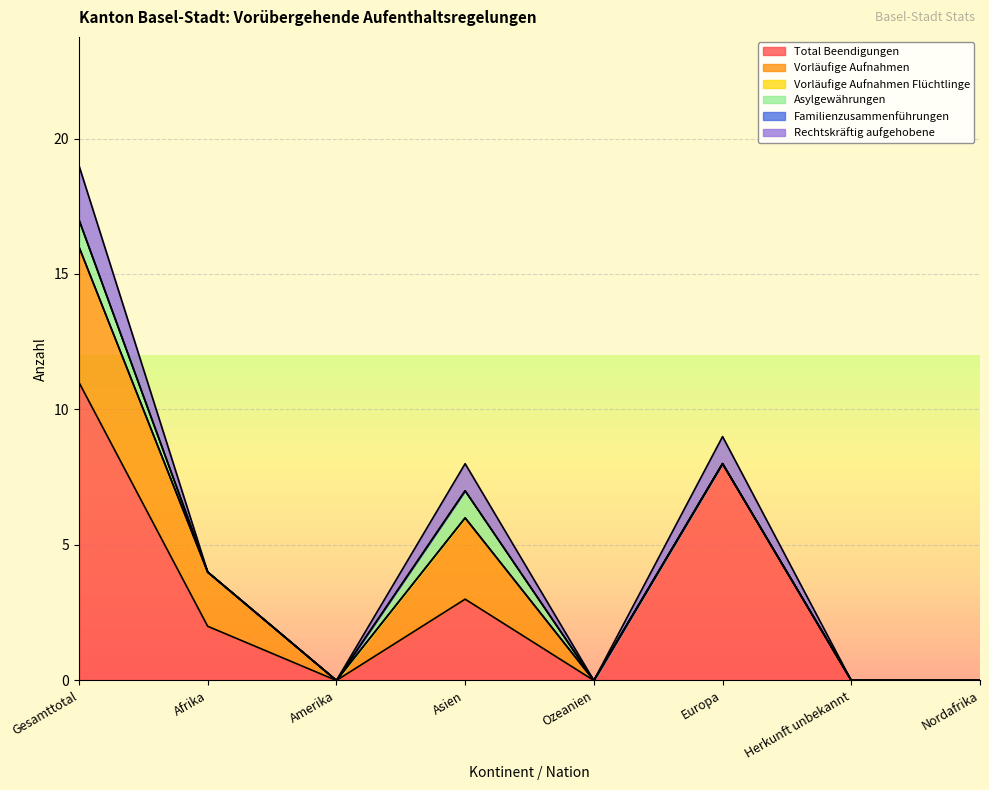

True or false: Vorläufige Aufnahmen Flüchtlinge and Vorläufige Aufnahmen intersect in this chart.

False